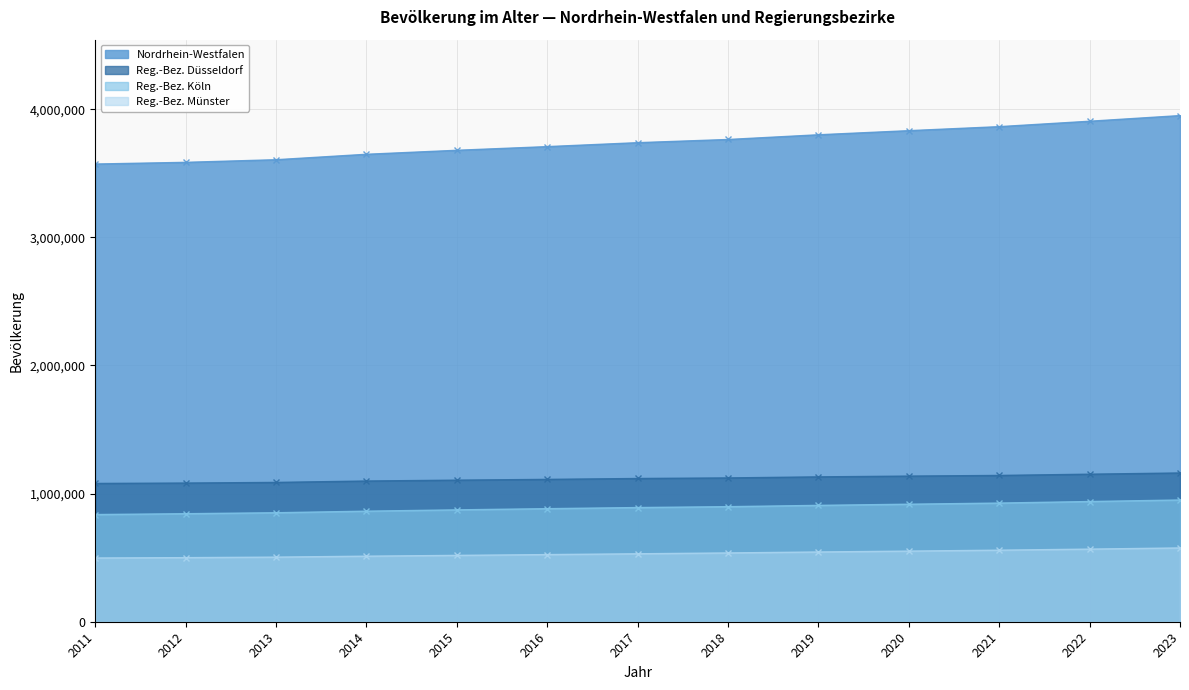

Reading left to right, list all the values displayed in this chart.

Nordrhein-Westfalen: 2011=3571789	2012=3585033	2013=3605446	2014=3647909	2015=3679054	2016=3707703	2017=3738434	2018=3763317	2019=3800111	2020=3832153	2021=3863497	2022=3905745	2023=3949861
Reg.-Bez. Düsseldorf: 2011=1079154	2012=1082253	2013=1087228	2014=1098069	2015=1104875	2016=1110921	2017=1117821	2018=1122241	2019=1130514	2020=1136520	2021=1141670	2022=1151369	2023=1160900
Reg.-Bez. Köln: 2011=836424	2012=843007	2013=850564	2014=862778	2015=873021	2016=882313	2017=891072	2018=897953	2019=908037	2020=917082	2021=925977	2022=938037	2023=949972
Reg.-Bez. Münster: 2011=497352	2012=500155	2013=504209	2014=511574	2015=517763	2016=523973	2017=530259	2018=536813	2019=544294	2020=551196	2021=558390	2022=566696	2023=575833